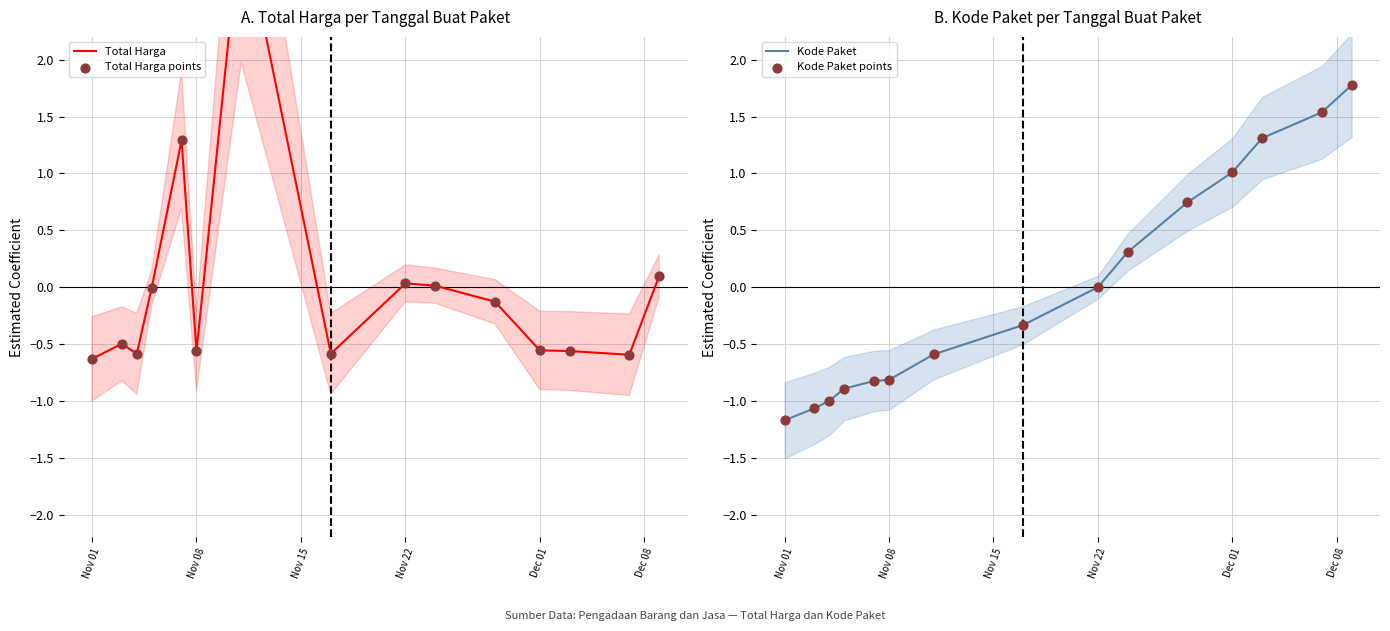

What are all the series names shown in the legend?

Total Harga, Total Harga points, Kode Paket, Kode Paket points